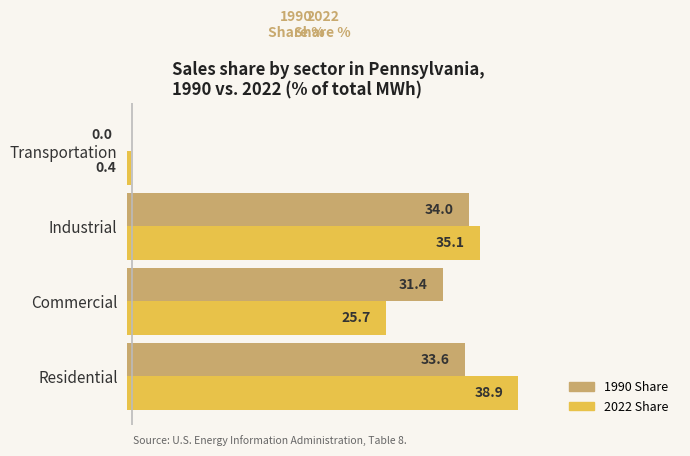

Between Industrial and Transportation, which series saw the biggest shift?

2022 Share